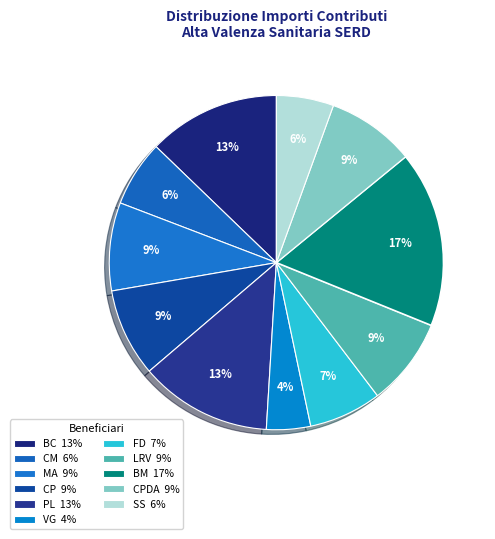

How many segments does this pie chart have?

11